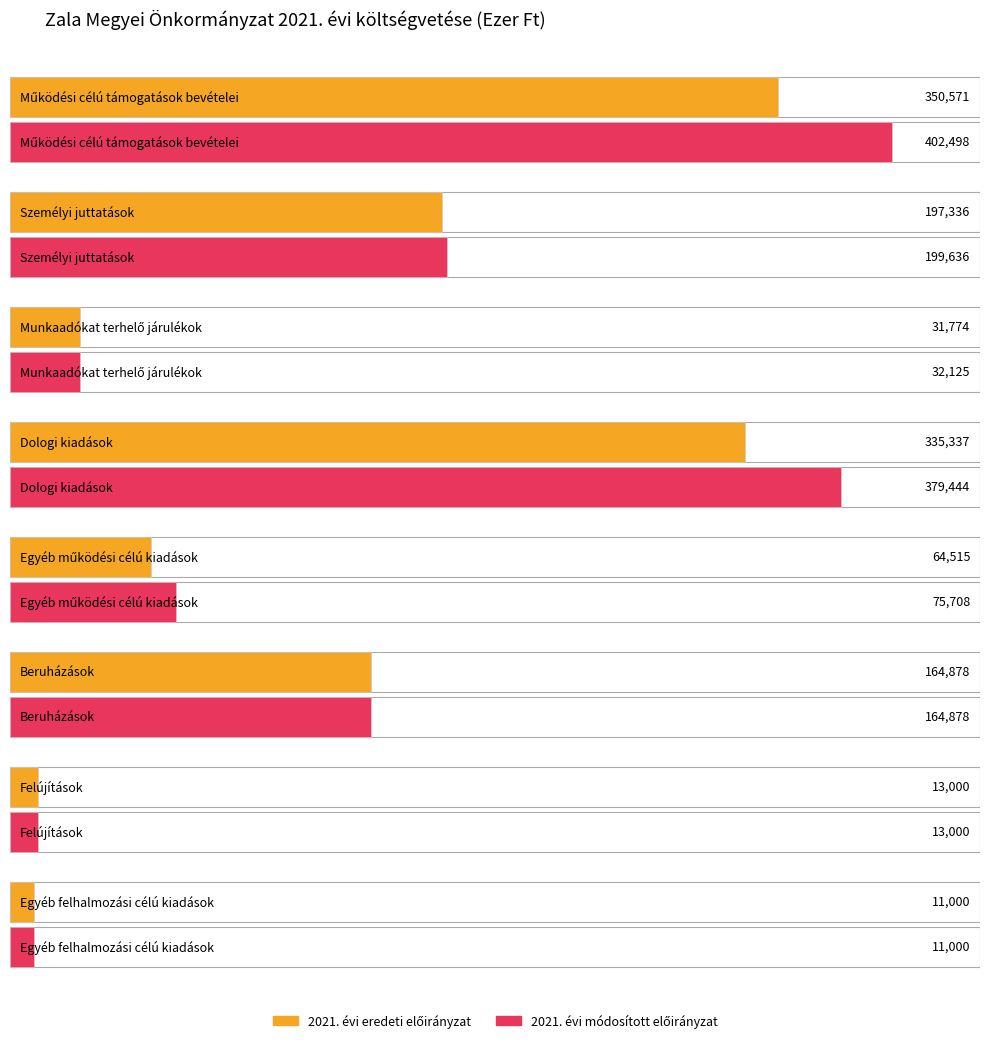

How many data points in 2021. évi módosított előirányzat are less than 164878?

4